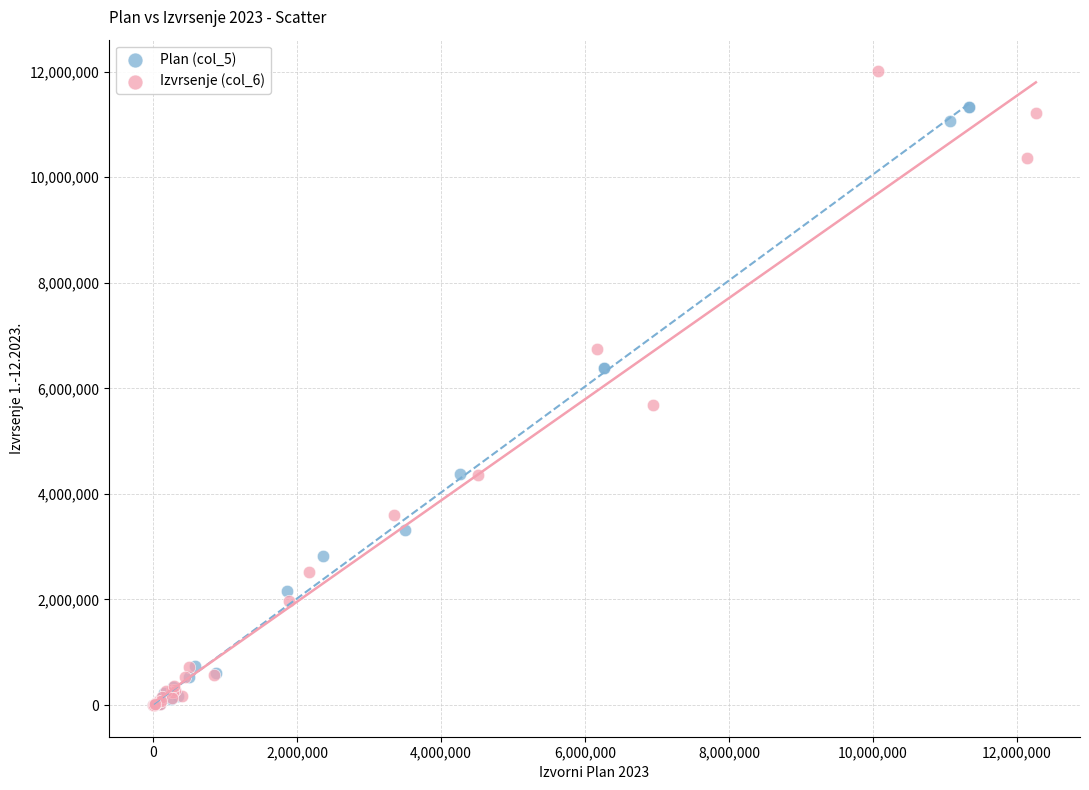

Which series reaches the maximum Y coordinate?

Izvrsenje (col_6)